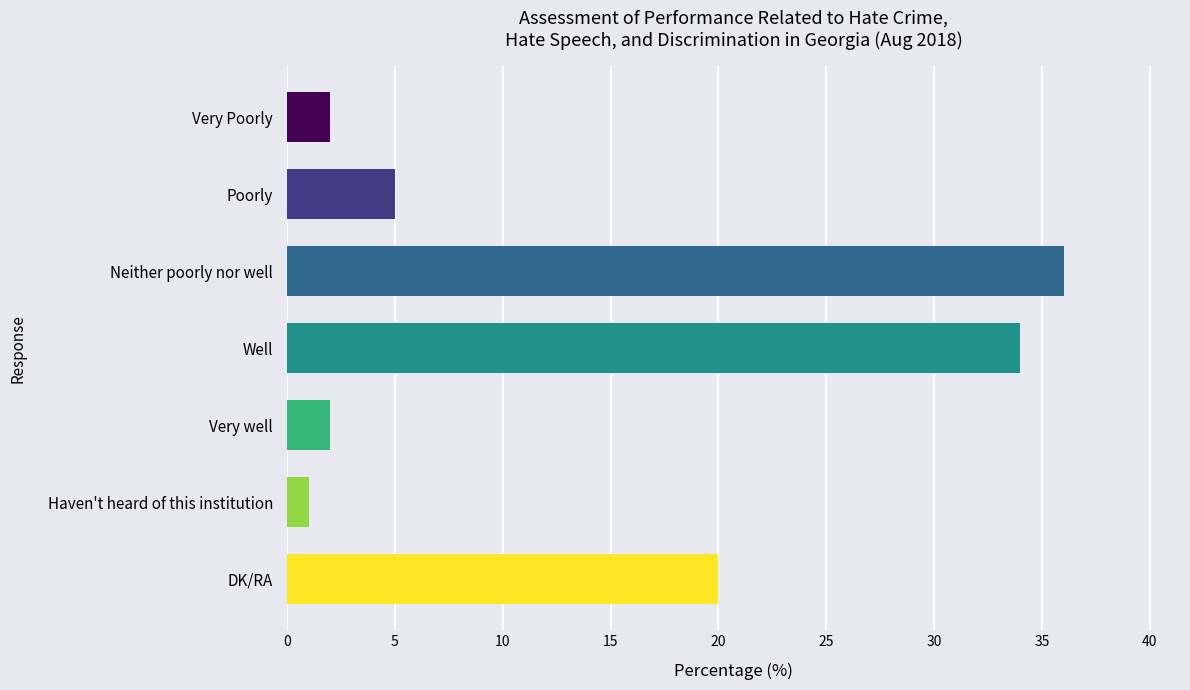

How many bars are there in total?

7